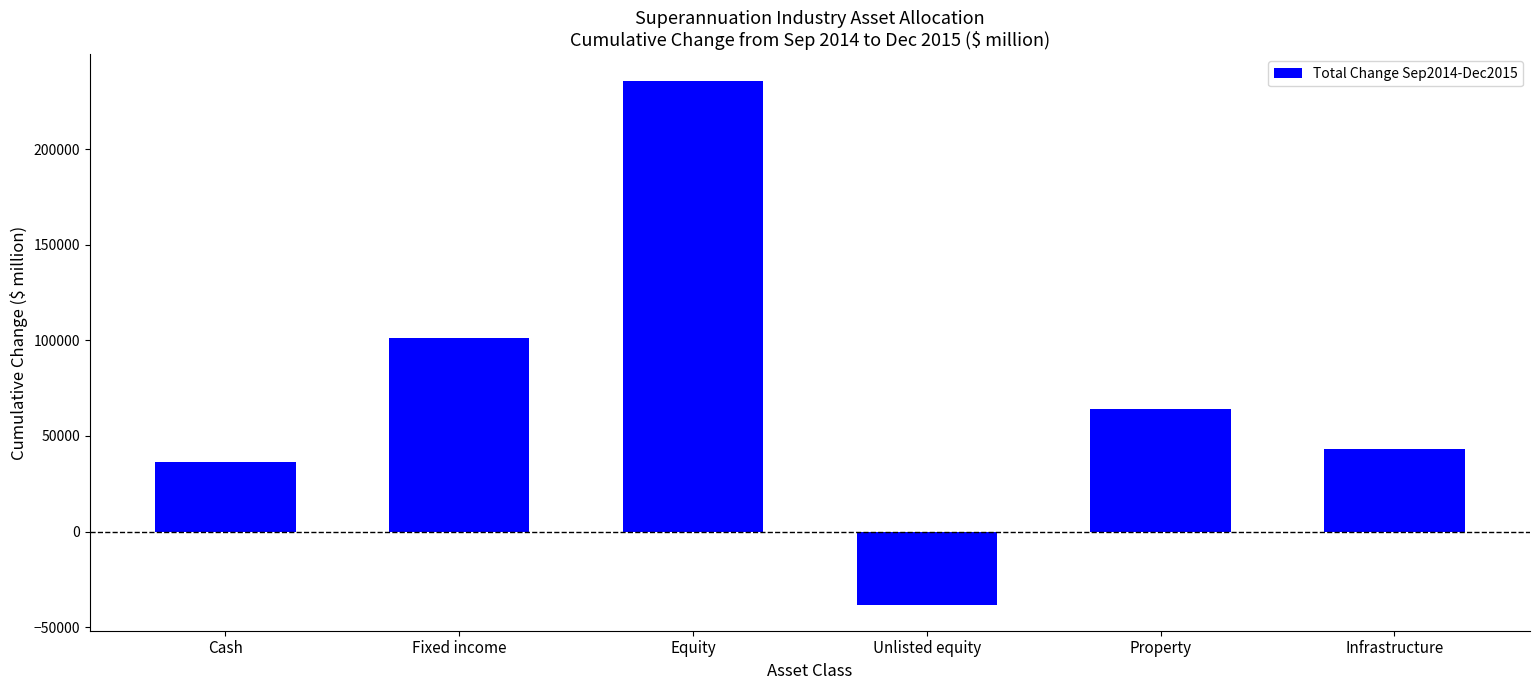

What is the greatest value displayed?

235900